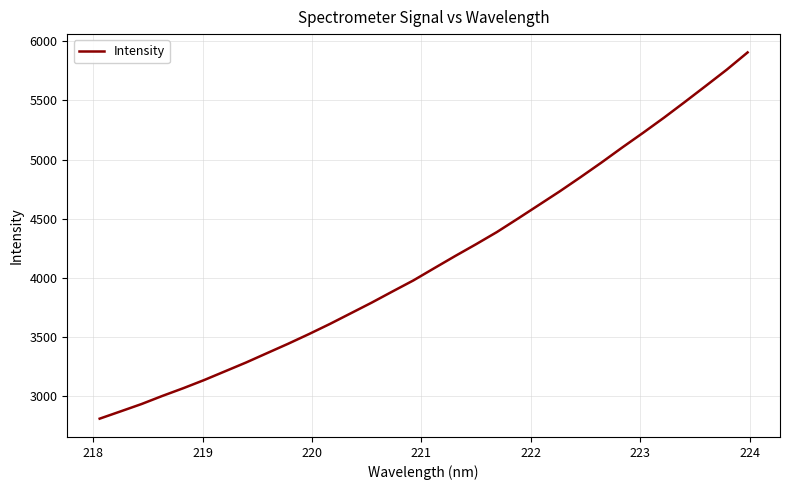

What is the greatest value displayed?

5906.7